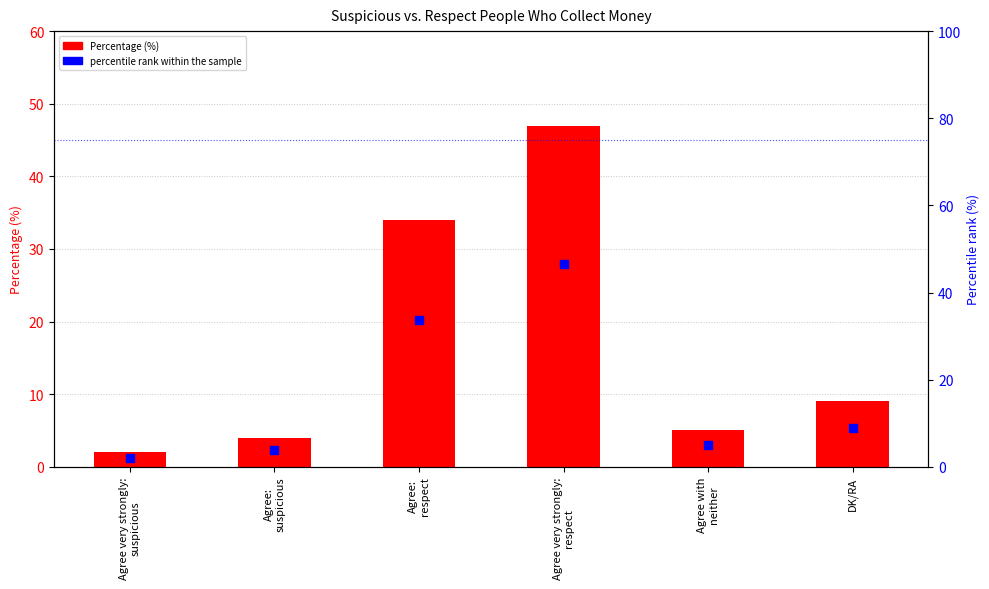

Which series contains the highest Y value?

Percentage (%)